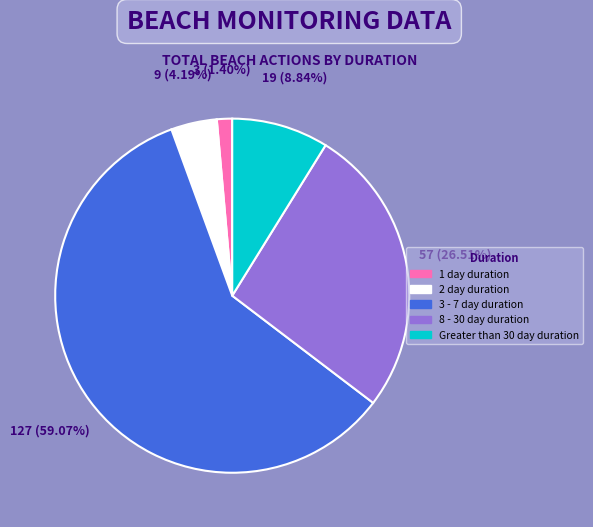

True or false: Greater than 30 day duration accounts for 9% of the total.

True